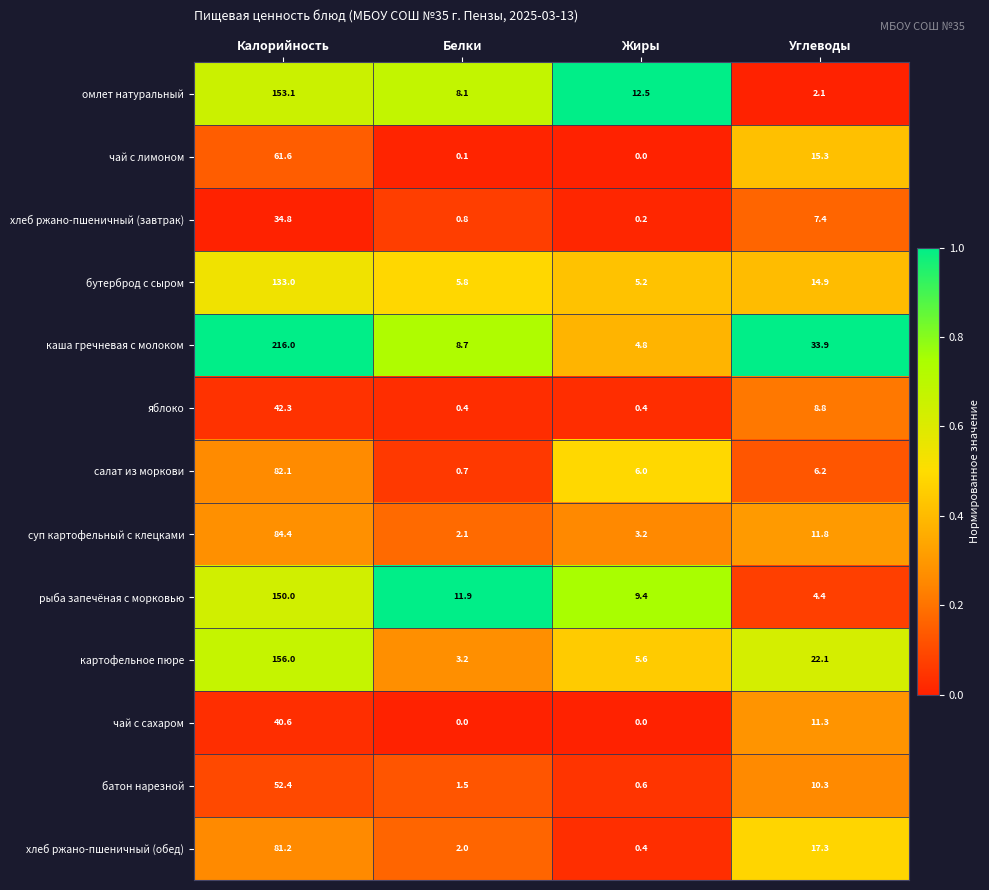

How many values in the картофельное пюре series exceed 22?

2